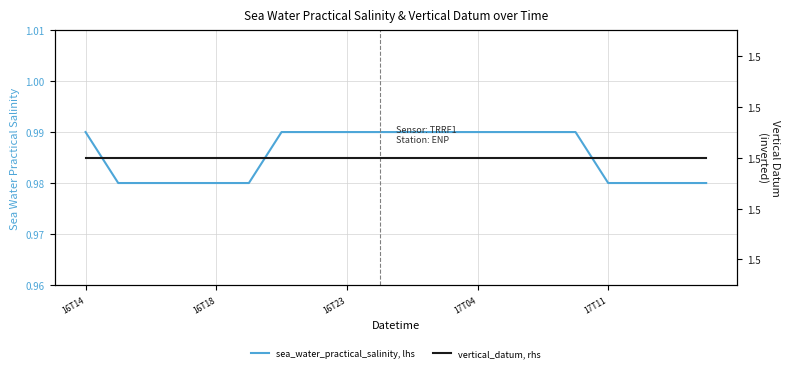

How many lines are shown in the chart?

2